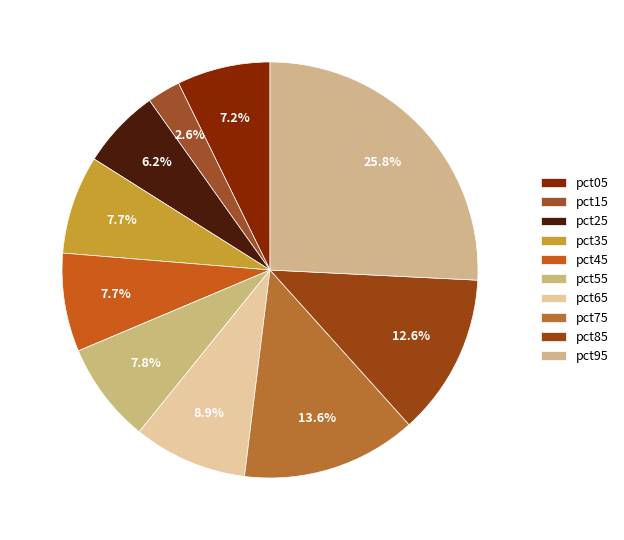

Is there a majority slice in this chart?

No